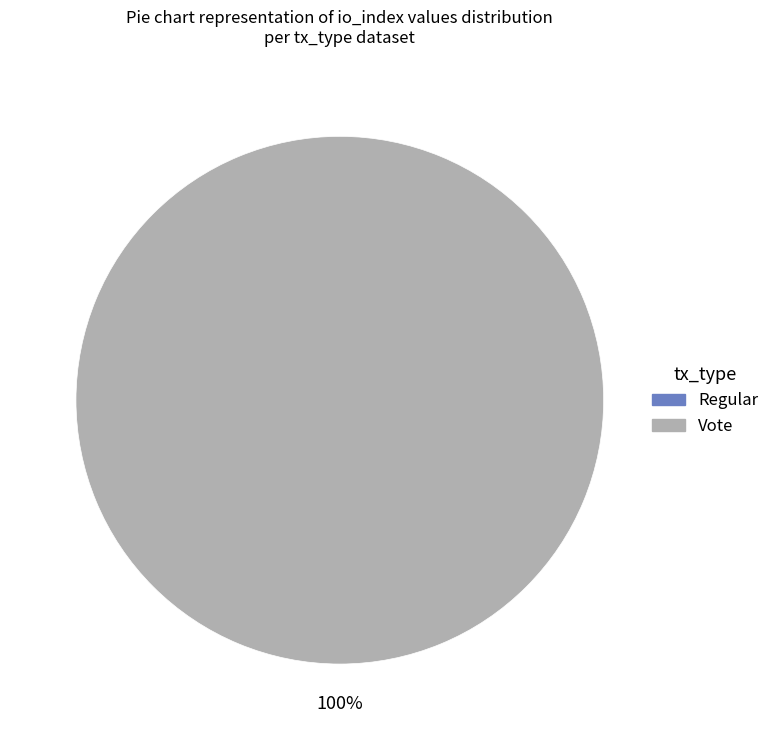

Do Regular and Vote together represent more than half of the pie?

Yes